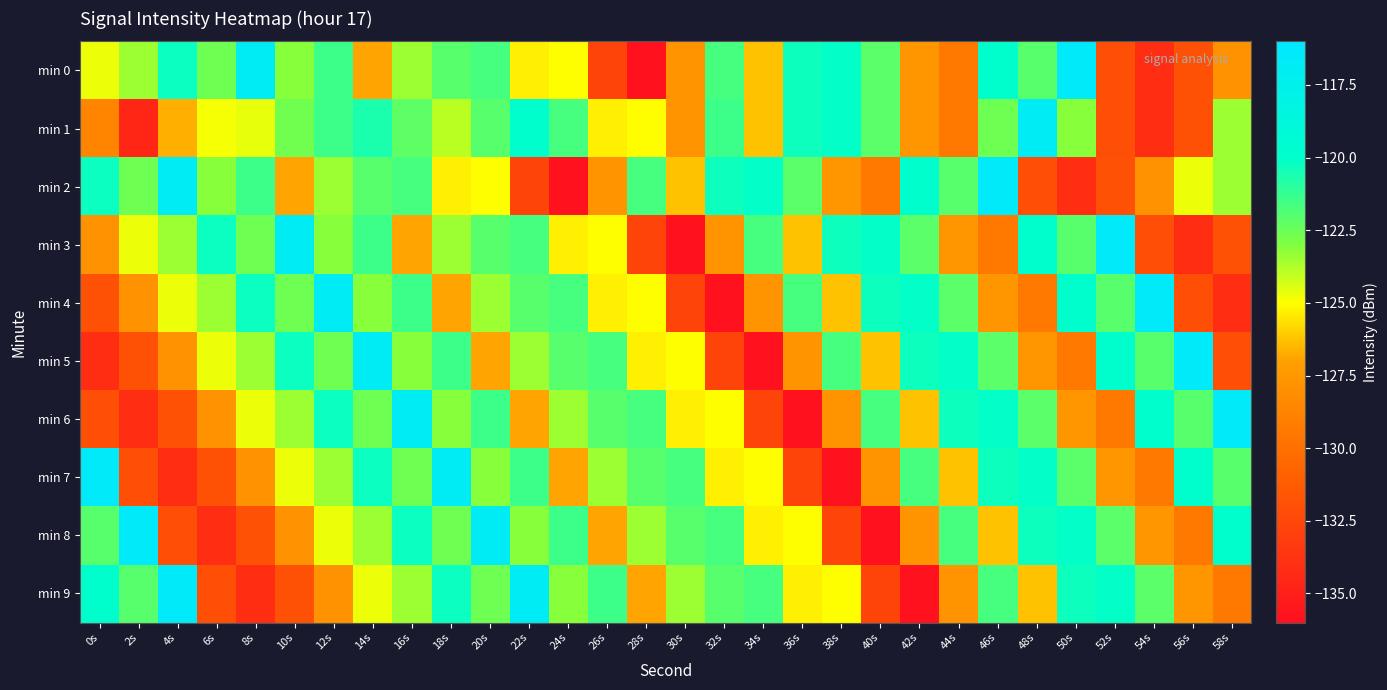

Between 2s and 32s, which is larger?

32s